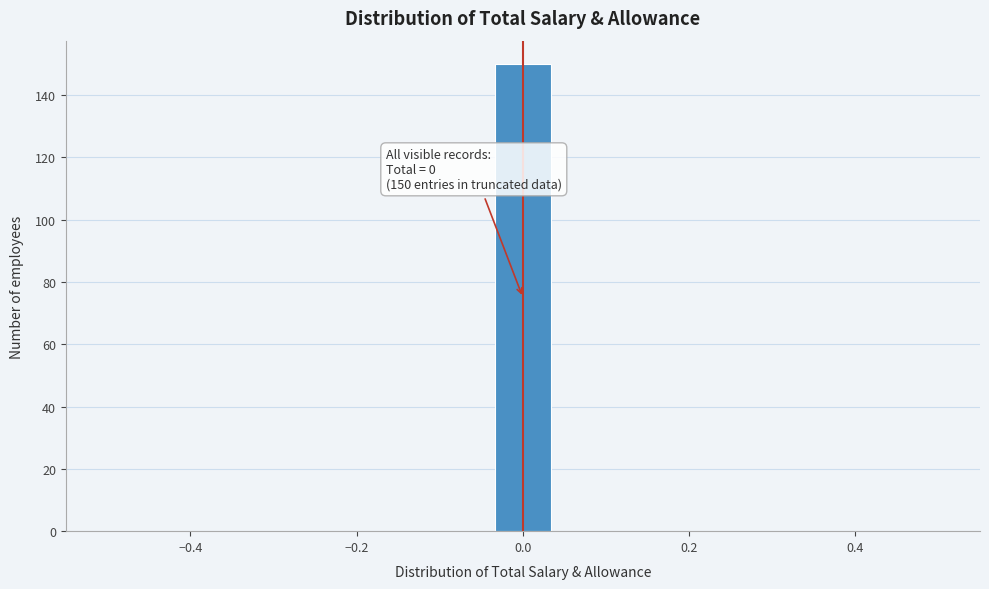

Read against the x-axis, roughly where is the centre of the tallest bar?

0.00